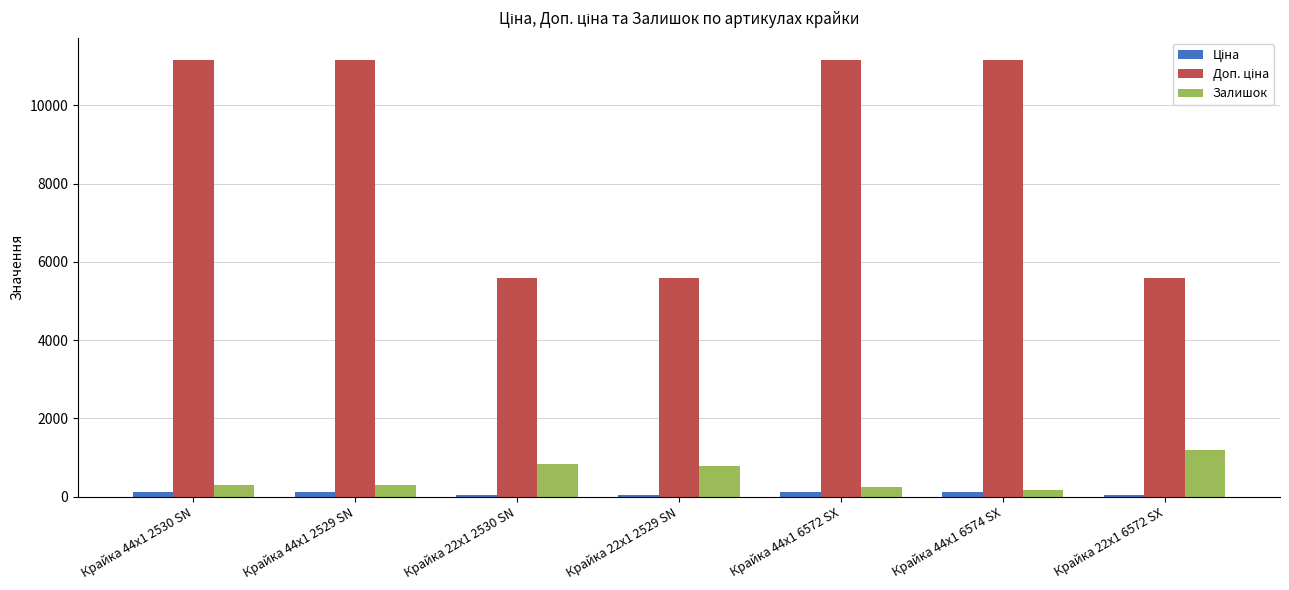

What is the maximum value shown in the chart?

11169.0